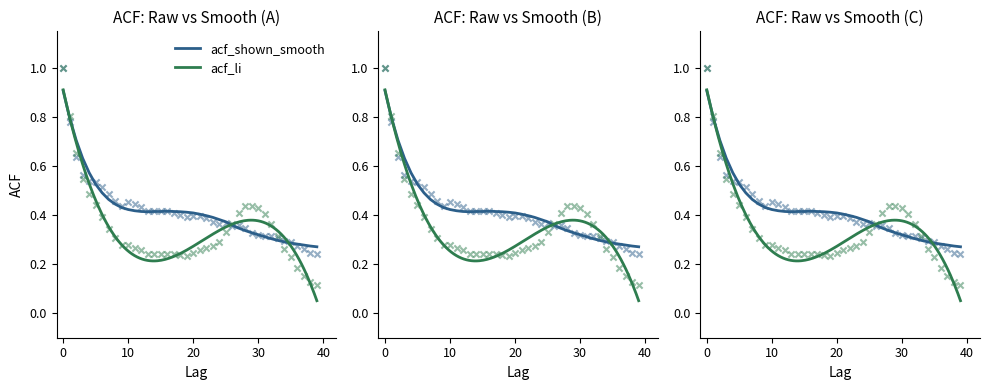

Which series has the widest spread of Y values?

acf_li